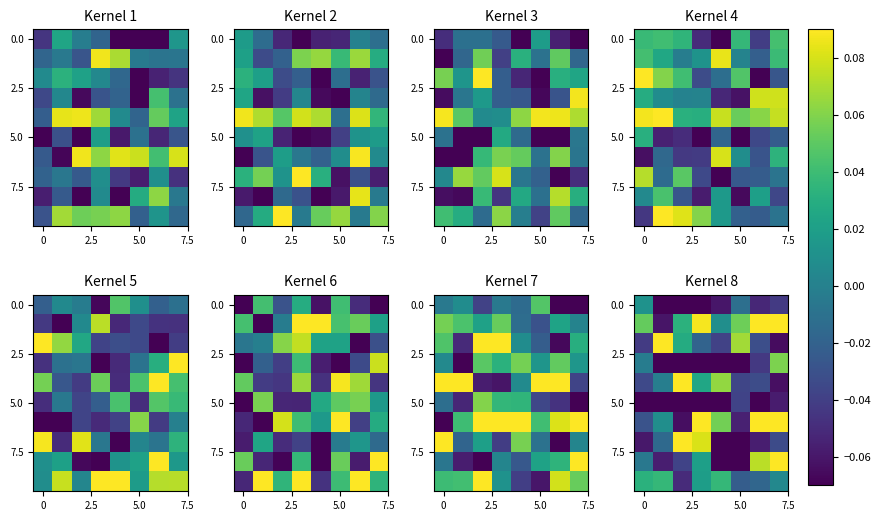

At how many categories does at least one series exceed 0?

8